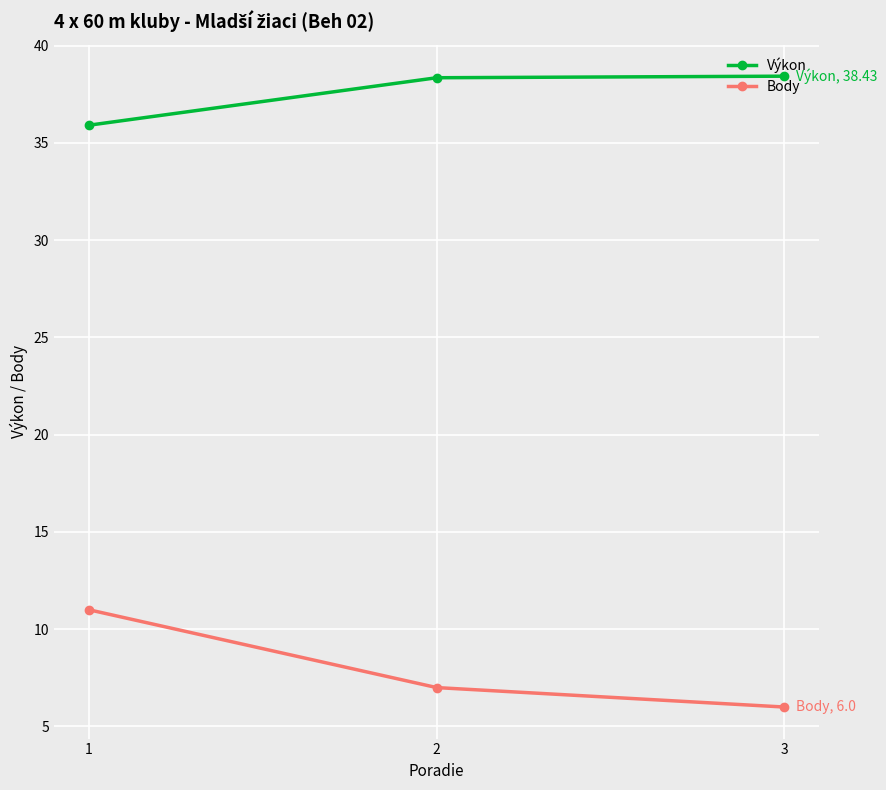

What is the difference between the Body values at 2 and 3?

1.0